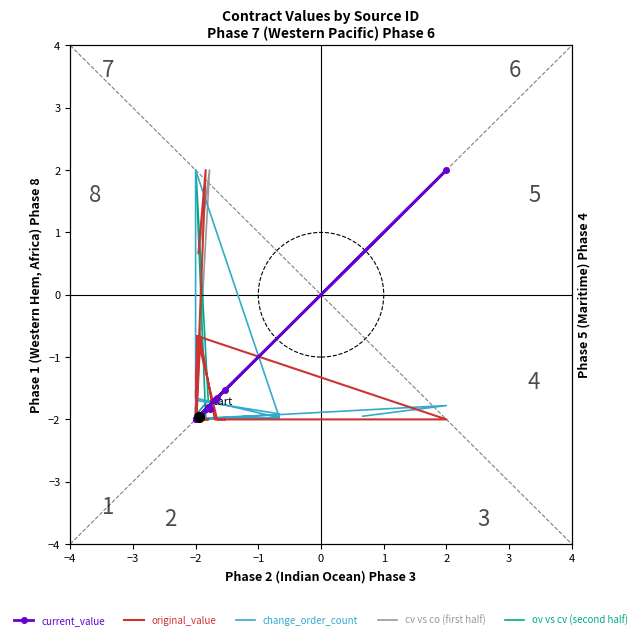

What is the value of the original_value point at the 10th from the left?

-2.0